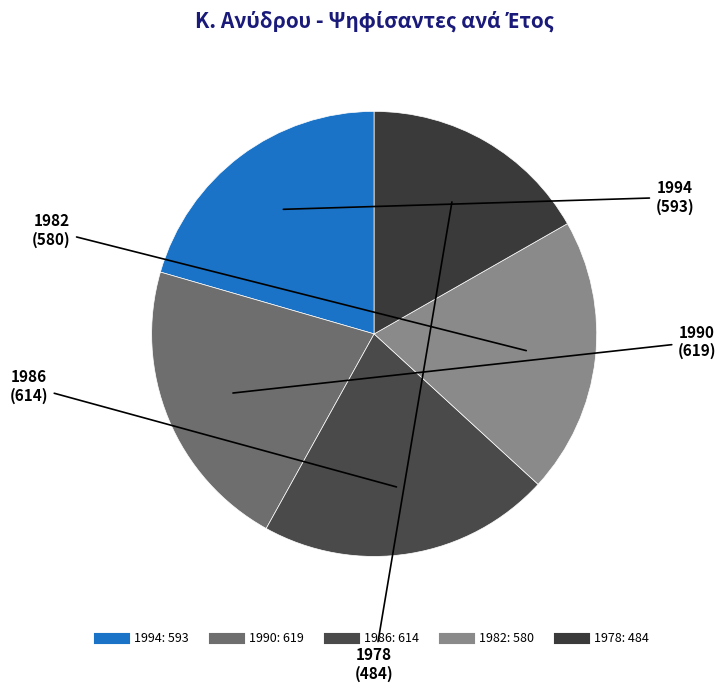

What is the ratio of the value at 1990 to the value at 1986?

1.0